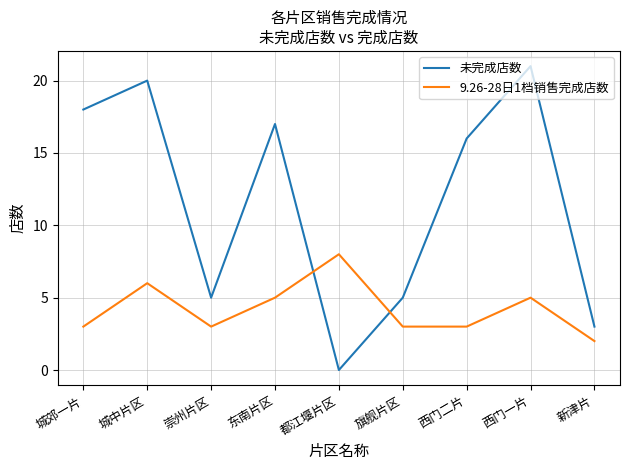

Reading left to right, what are all the values shown in this chart?

未完成店数: 18	20	5	17	0	5	16	21	3
9.26-28日1档销售完成店数: 3	6	3	5	8	3	3	5	2